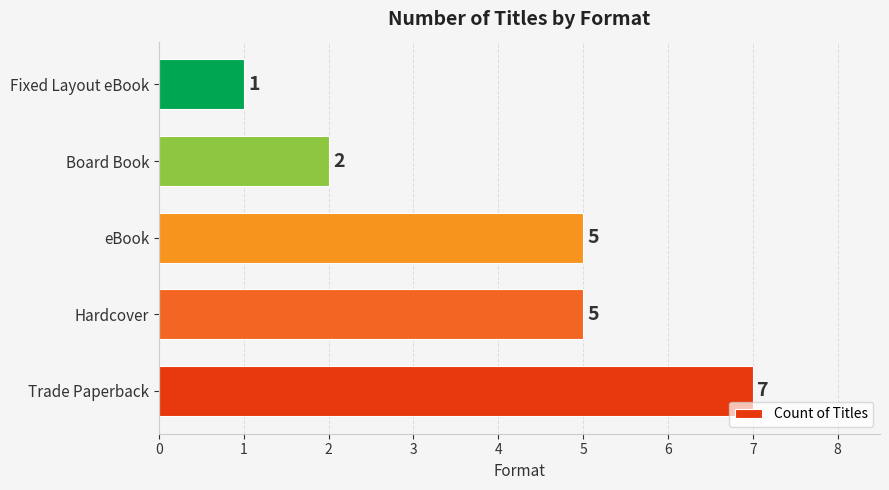

What is the sum of all values?

20